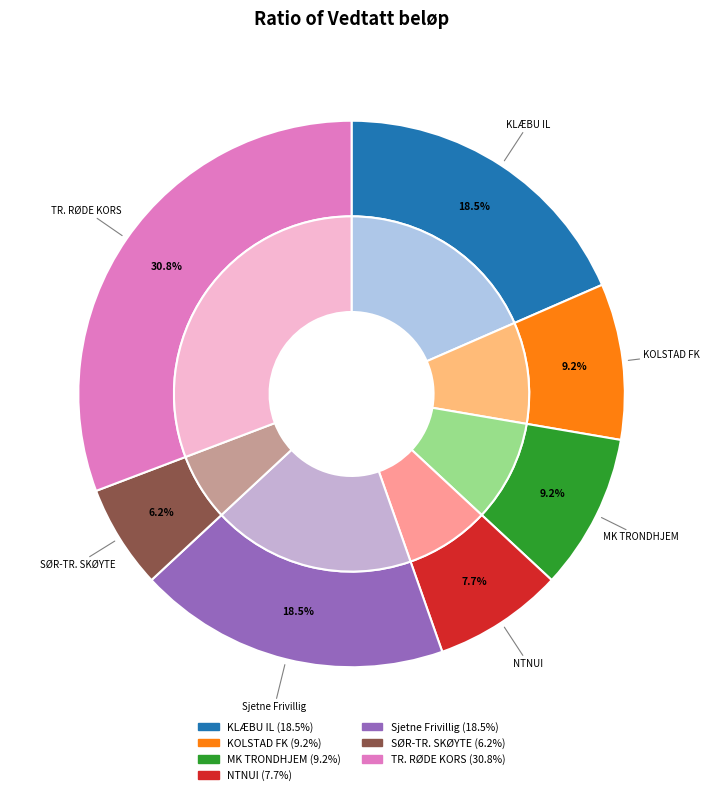

To the nearest percent, what portion does TRONDHEIM RØDE KORS represent?

31%